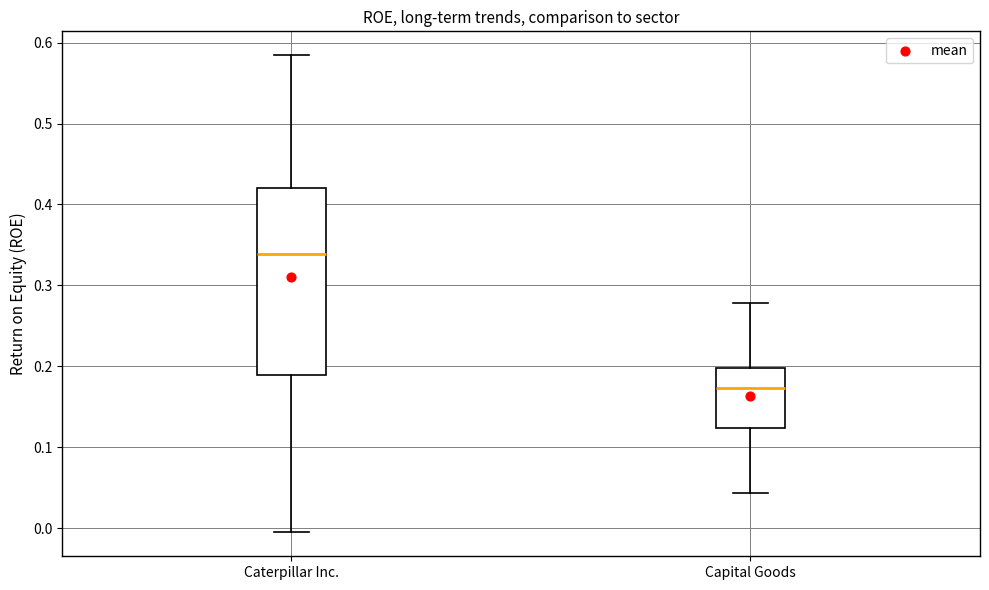

Comparing the boxes themselves (not the whiskers), which one is the tallest?

Caterpillar Inc.